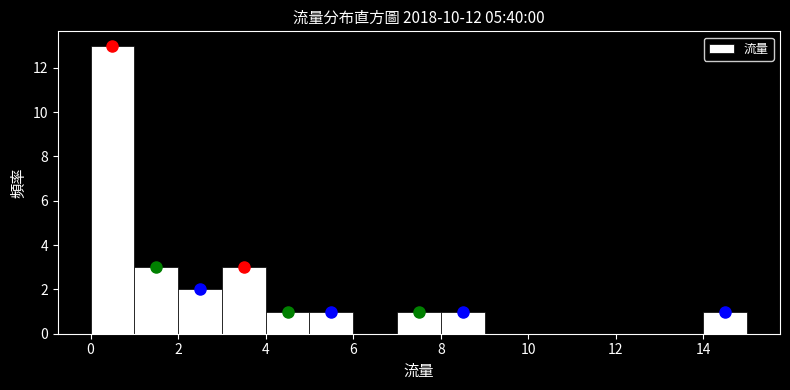

Reading left to right, transcribe this chart: for each bar, give the range it covers on the x-axis and its height. The values are not printed on the chart, so give them approximately, as read against the axis.

0 to 1: 13
1 to 2: 3
2 to 3: 2
3 to 4: 3
4 to 5: 1
5 to 6: 1
6 to 7: 0
7 to 8: 1
8 to 9: 1
9 to 10: 0
10 to 11: 0
11 to 12: 0
12 to 13: 0
13 to 14: 0
14 to 15: 1